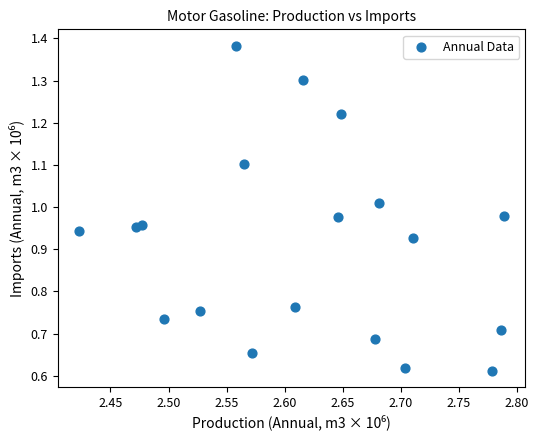

How many points are shown in the scatter plot?

19